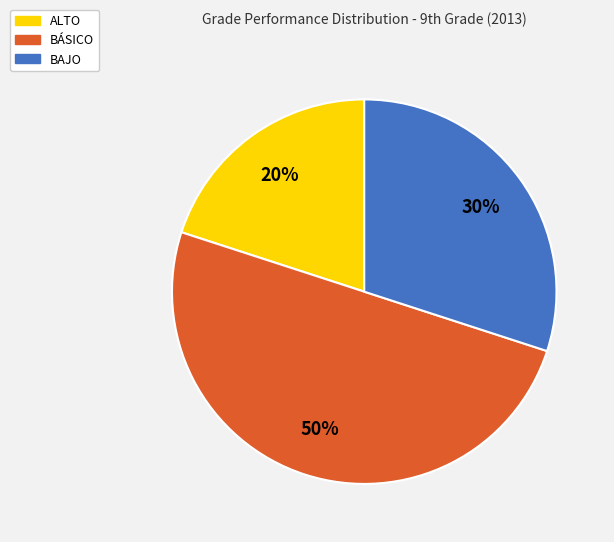

To the nearest percent, what is the difference between the largest and smallest slice percentages?

30%